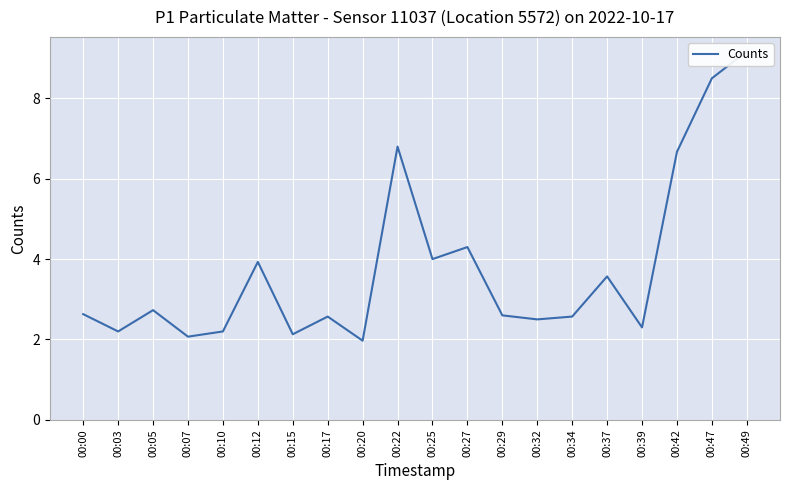

What is the value of the 9th point from the left?

2.0